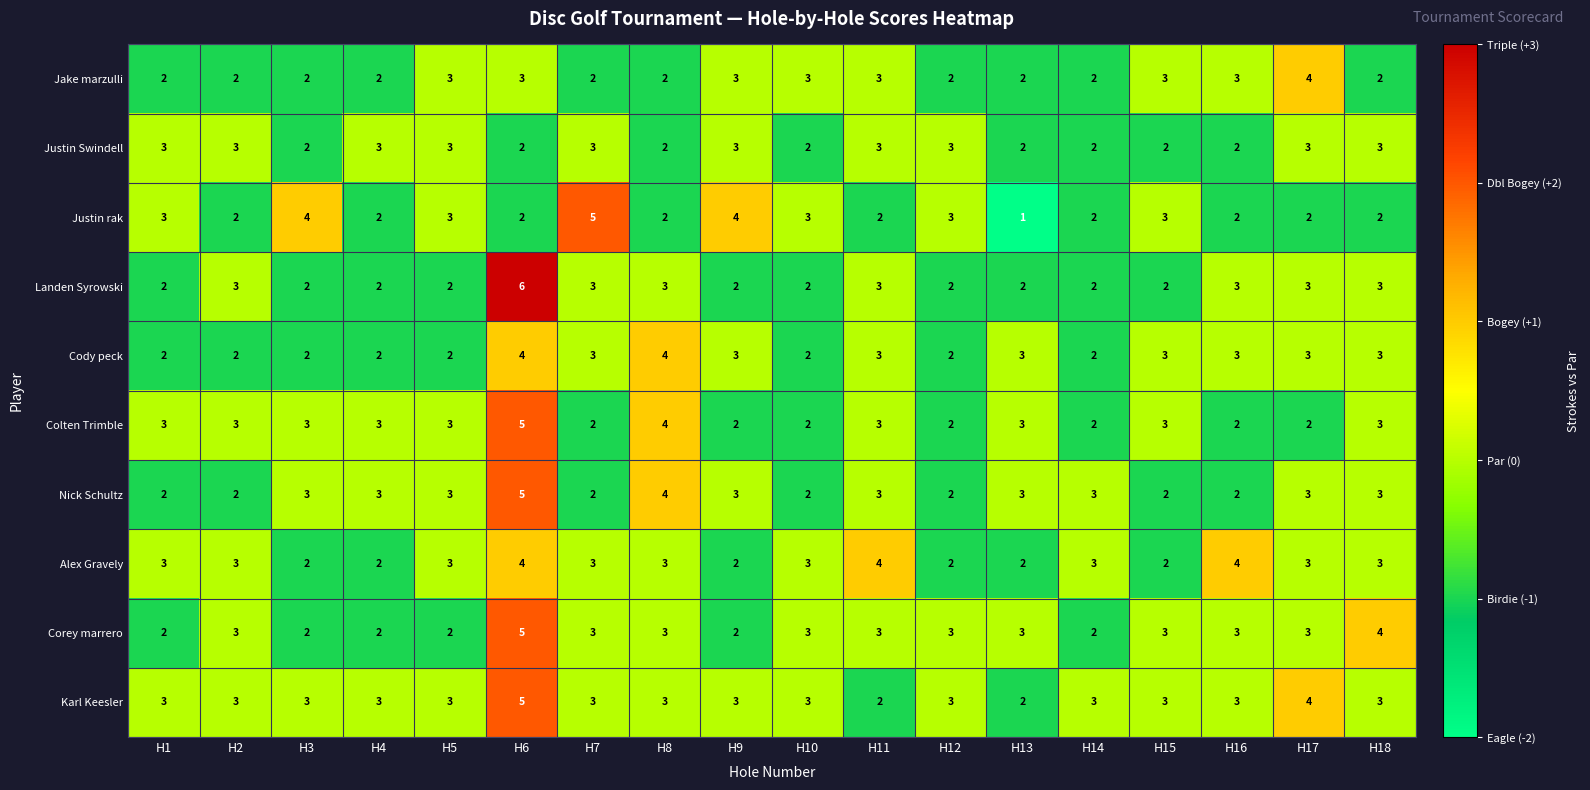

The value of Cody peck at H3 is 2. True or false?

True